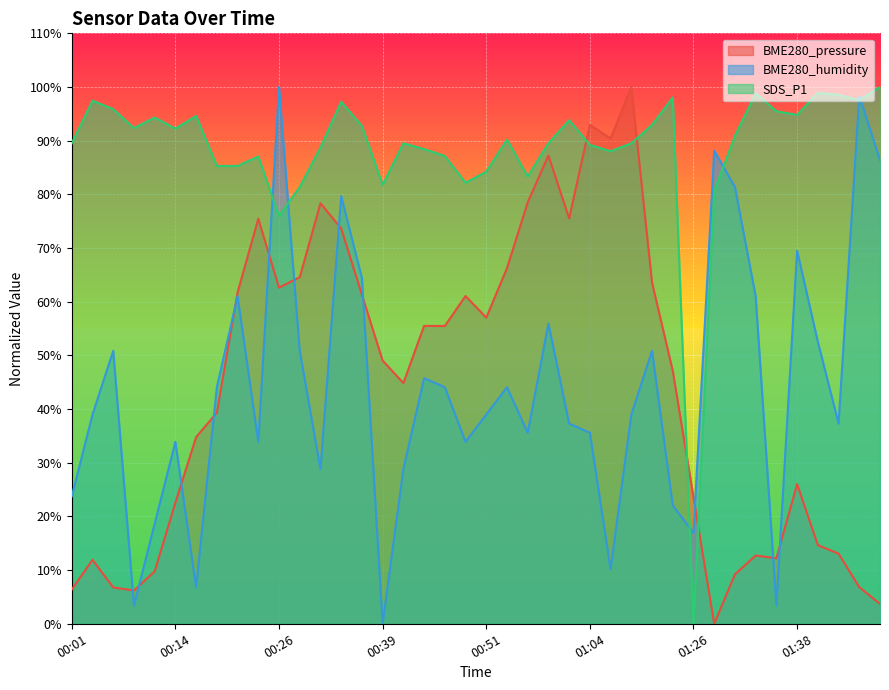

Reading right to left, what are all the values shown in this chart?

BME280_pressure: 01:52=3.7	01:49=6.8	01:46=13.1	01:41=14.7	01:38=26.0	01:36=12.2	01:33=12.7	01:31=9.2	01:28=0.0	01:26=23.5	01:23=47.1	01:20=63.6	01:09=100.0	01:07=90.4	01:04=93.0	01:02=75.5	00:59=87.2	00:56=78.5	00:54=66.2	00:51=57.0	00:49=61.1	00:46=55.5	00:44=55.5	00:41=44.8	00:39=49.0	00:36=61.3	00:34=73.7	00:31=78.3	00:29=64.6	00:26=62.6	00:24=75.5	00:21=61.7	00:19=39.3	00:16=34.8	00:14=22.6	00:11=9.8	00:08=6.2	00:06=6.8	00:03=11.9	00:01=6.4
BME280_humidity: 01:52=86.4	01:49=98.3	01:46=37.3	01:41=52.5	01:38=69.5	01:36=3.4	01:33=61.0	01:31=81.4	01:28=88.1	01:26=16.9	01:23=22.0	01:20=50.8	01:09=39.0	01:07=10.2	01:04=35.6	01:02=37.3	00:59=55.9	00:56=35.6	00:54=44.1	00:51=39.0	00:49=33.9	00:46=44.1	00:44=45.8	00:41=28.8	00:39=0.0	00:36=64.4	00:34=79.7	00:31=28.8	00:29=50.8	00:26=100.0	00:24=33.9	00:21=61.0	00:19=44.1	00:16=6.8	00:14=33.9	00:11=18.6	00:08=3.4	00:06=50.8	00:03=39.0	00:01=23.7
SDS_P1: 01:52=100.0	01:49=97.5	01:46=98.5	01:41=98.9	01:38=94.8	01:36=95.5	01:33=98.8	01:31=90.9	01:28=80.6	01:26=0.0	01:23=98.0	01:20=92.9	01:09=89.5	01:07=88.0	01:04=89.2	01:02=93.8	00:59=89.5	00:56=83.3	00:54=90.2	00:51=84.2	00:49=82.2	00:46=87.2	00:44=88.4	00:41=89.5	00:39=81.8	00:36=92.7	00:34=97.3	00:31=88.7	00:29=81.4	00:26=76.0	00:24=87.1	00:21=85.3	00:19=85.3	00:16=94.6	00:14=92.3	00:11=94.3	00:08=92.4	00:06=95.9	00:03=97.5	00:01=89.5